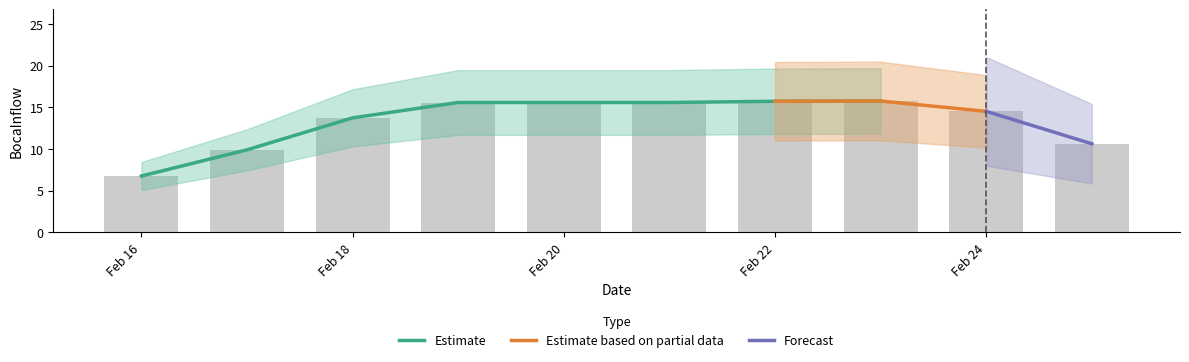

What is the smallest value displayed?

6.7